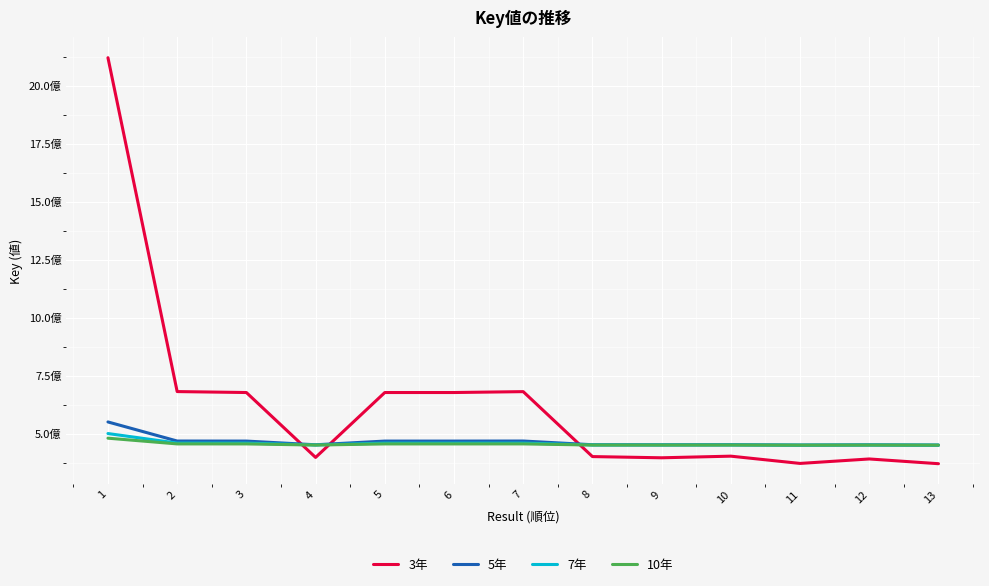

Does the chart display data point markers on the line(s)?

No